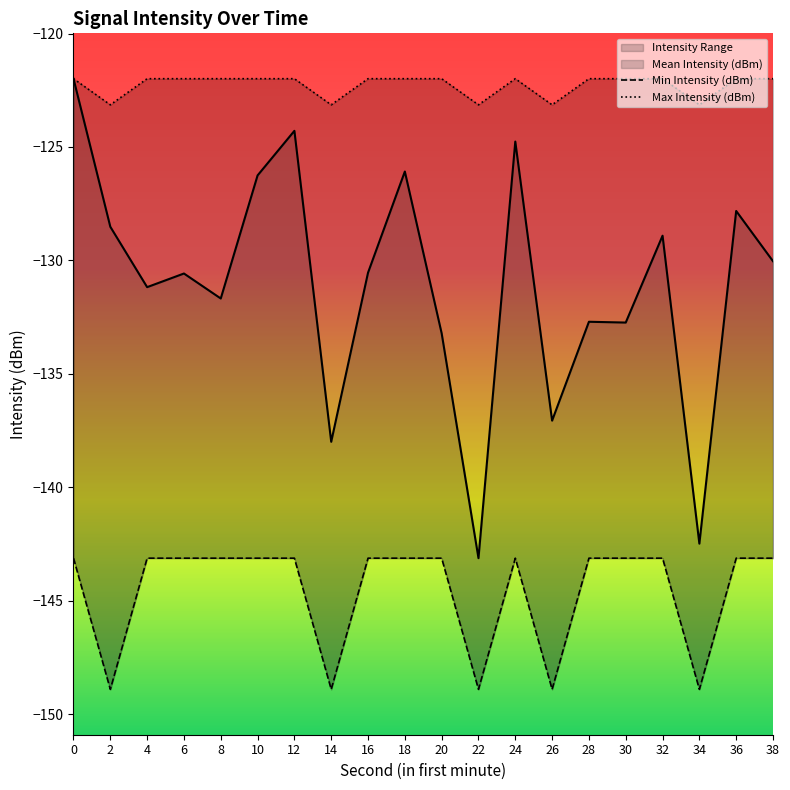

What is the value of the Max Intensity (dBm) point at the 11th from the left?

-122.0